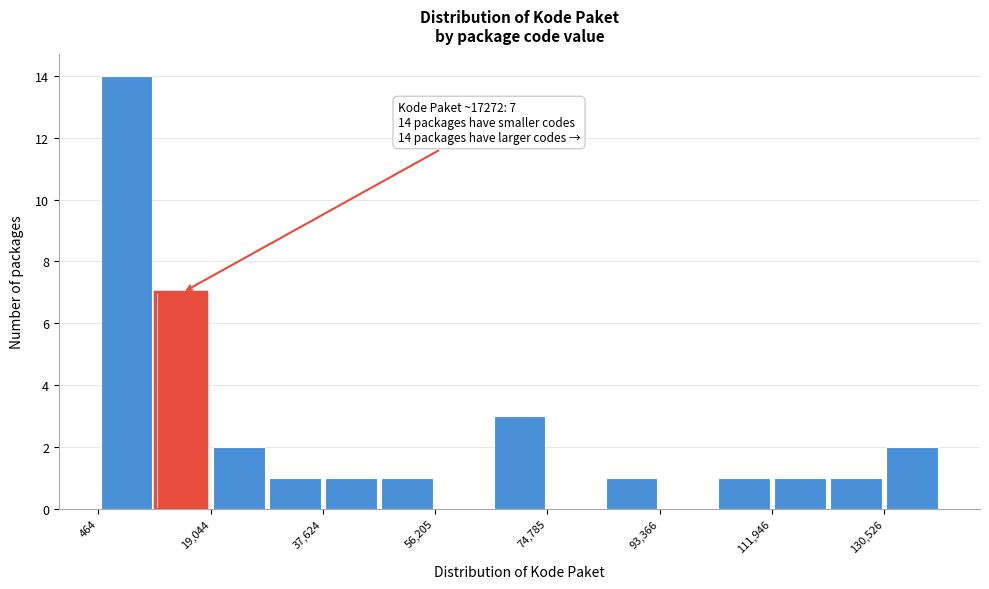

Over which range of the x-axis is the bar tallest?

0 to 10000